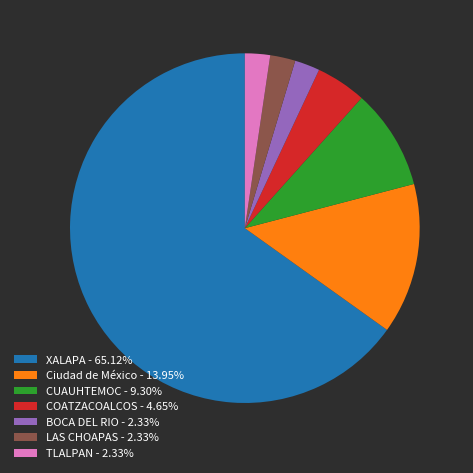

Is there any slice that represents more than half of the pie?

Yes